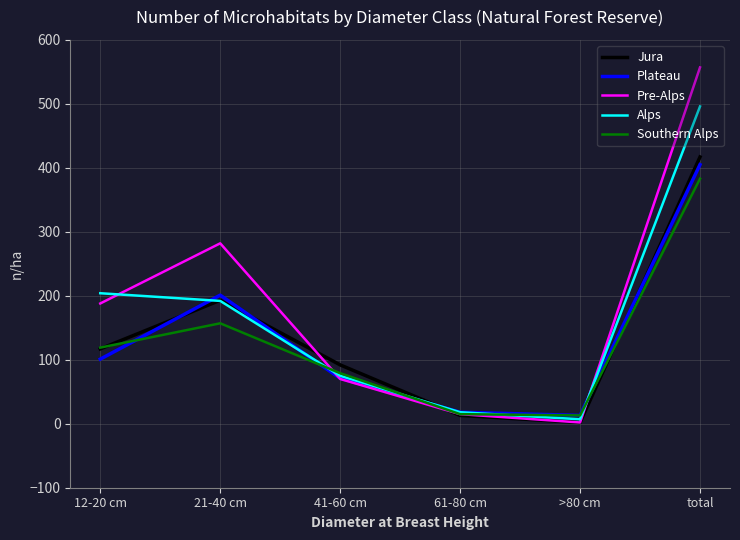

What is the maximum value for Alps?

496